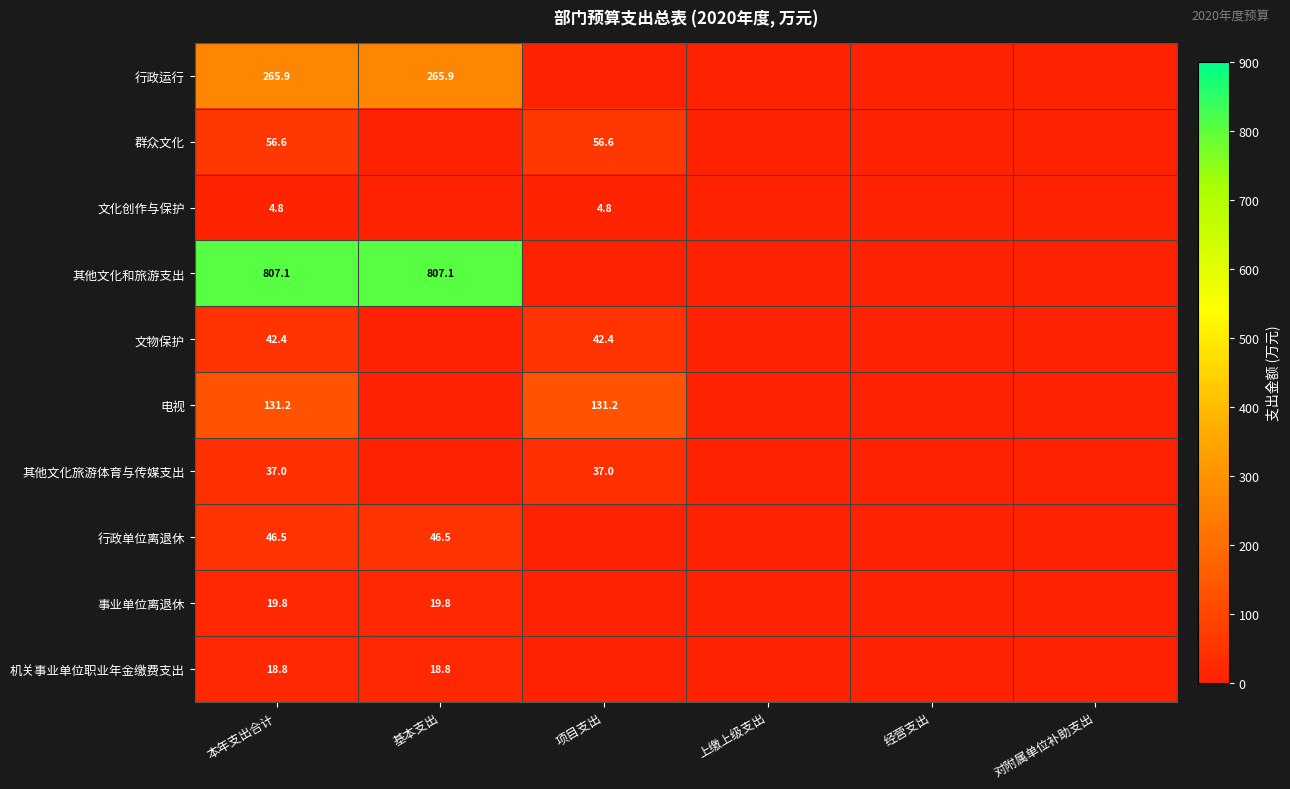

Rank the series at 本年支出合计 from highest to lowest value.

其他文化和旅游支出, 行政运行, 电视, 群众文化, 行政单位离退休, 文物保护, 其他文化旅游体育与传媒支出, 事业单位离退休, 机关事业单位职业年金缴费支出, 文化创作与保护